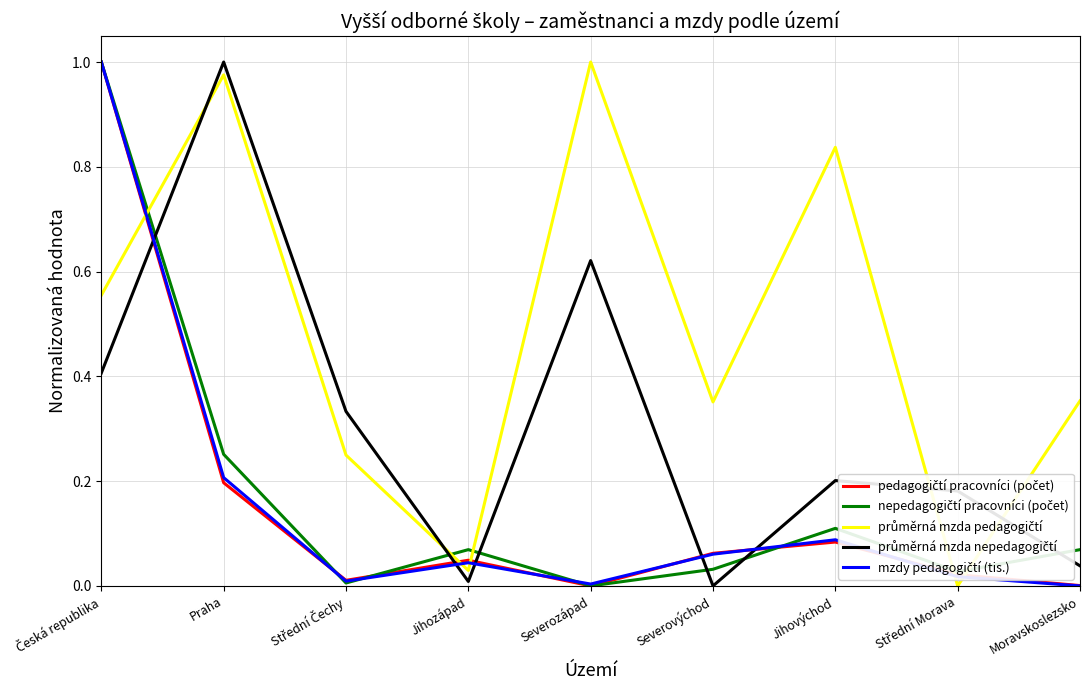

What position from the right is Severovýchod?

4